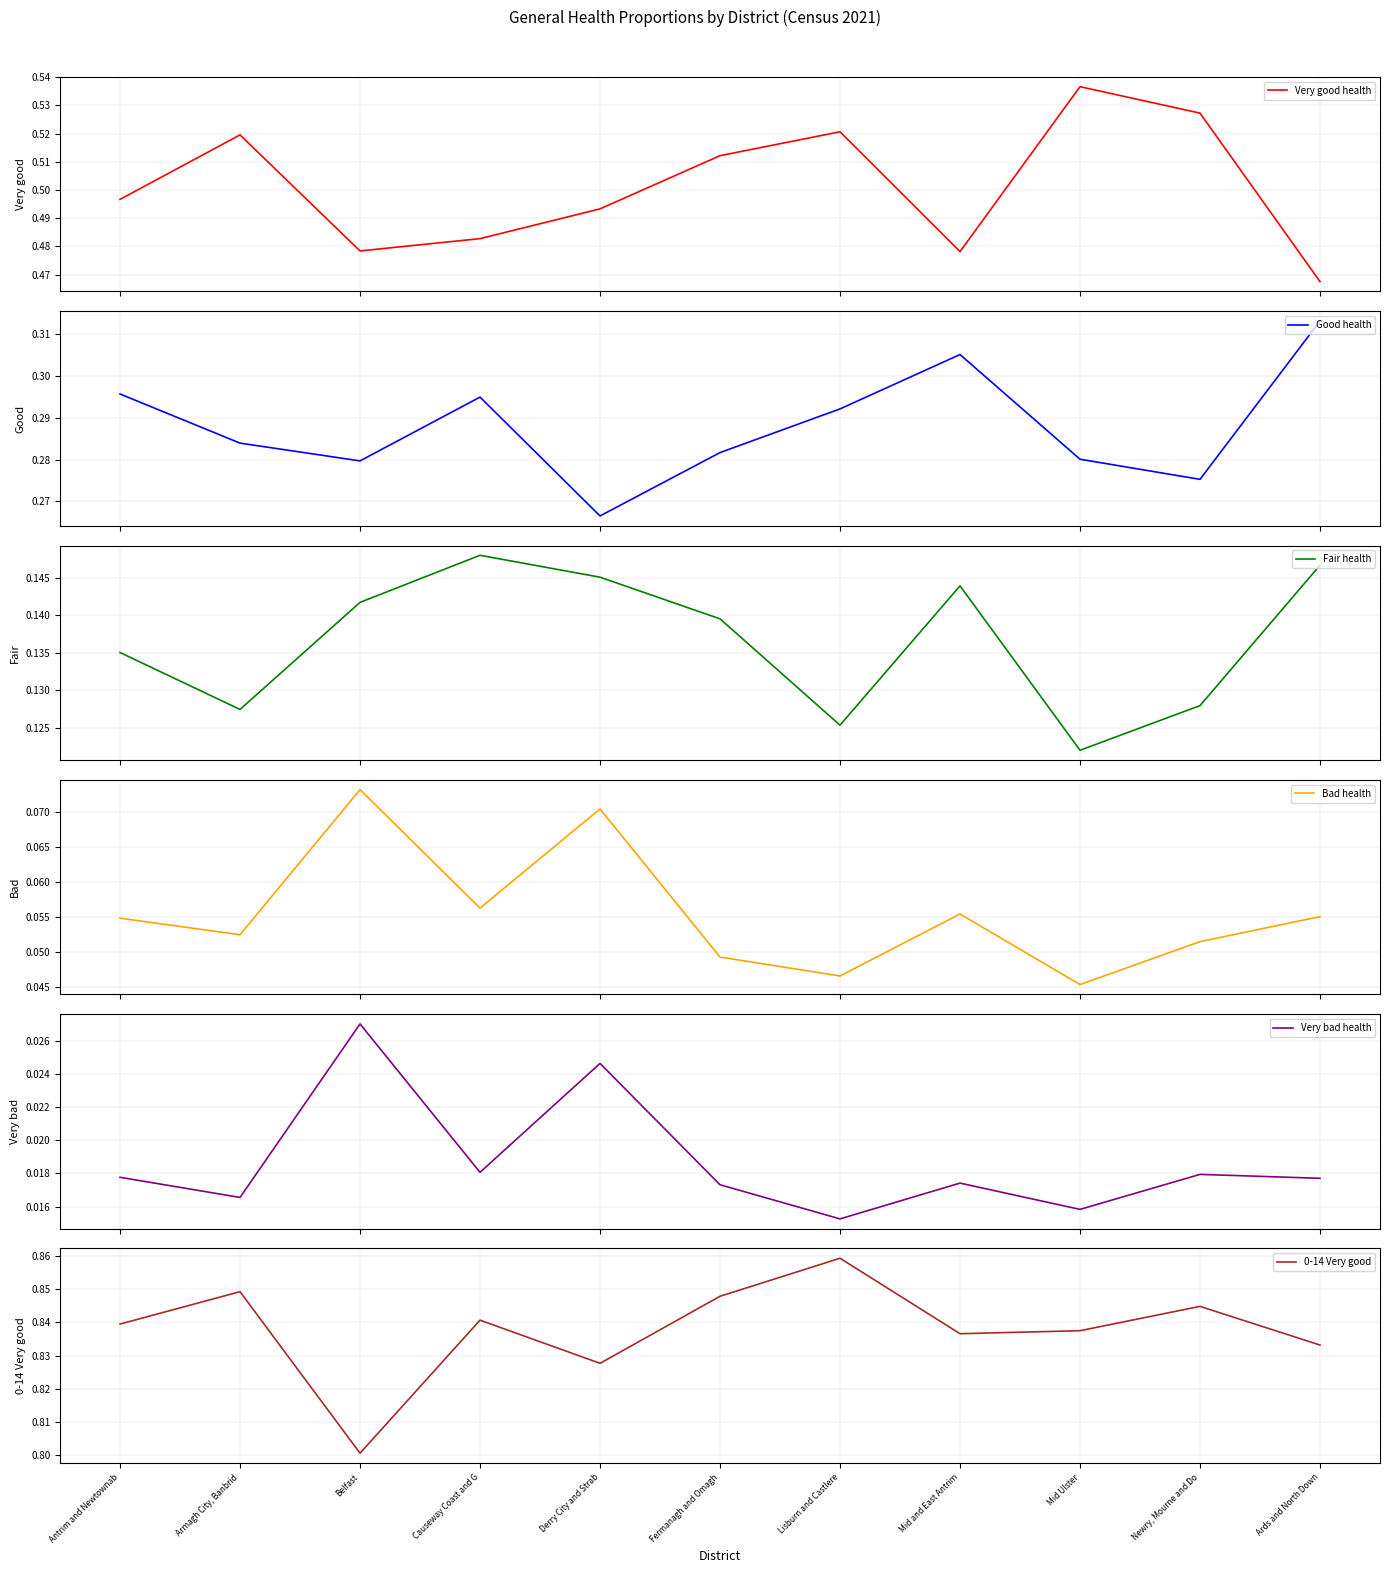

Between Antrim and Newtownab and Derry City and Strab, which is larger?

Antrim and Newtownab